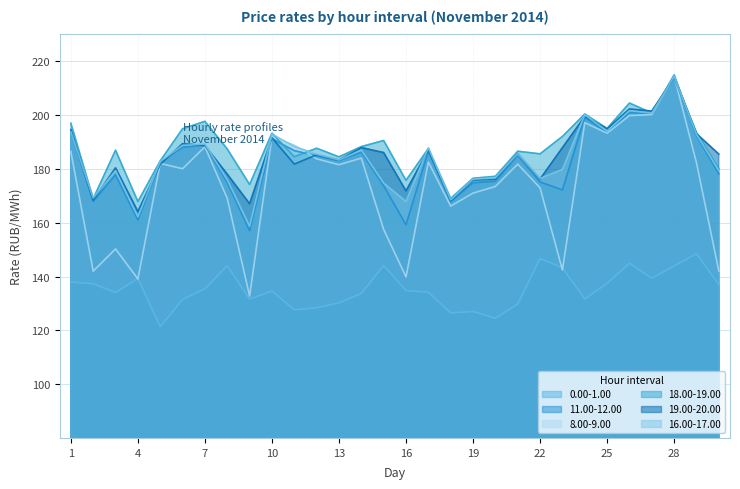

Which series has the largest total across all categories?

18.00-19.00